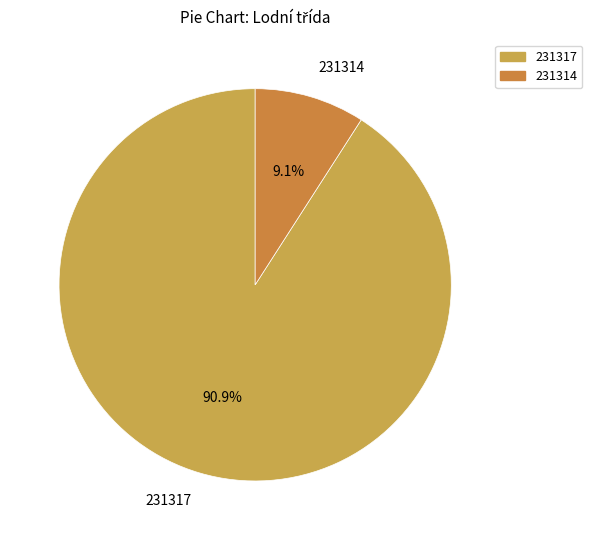

What is the majority slice?

231317